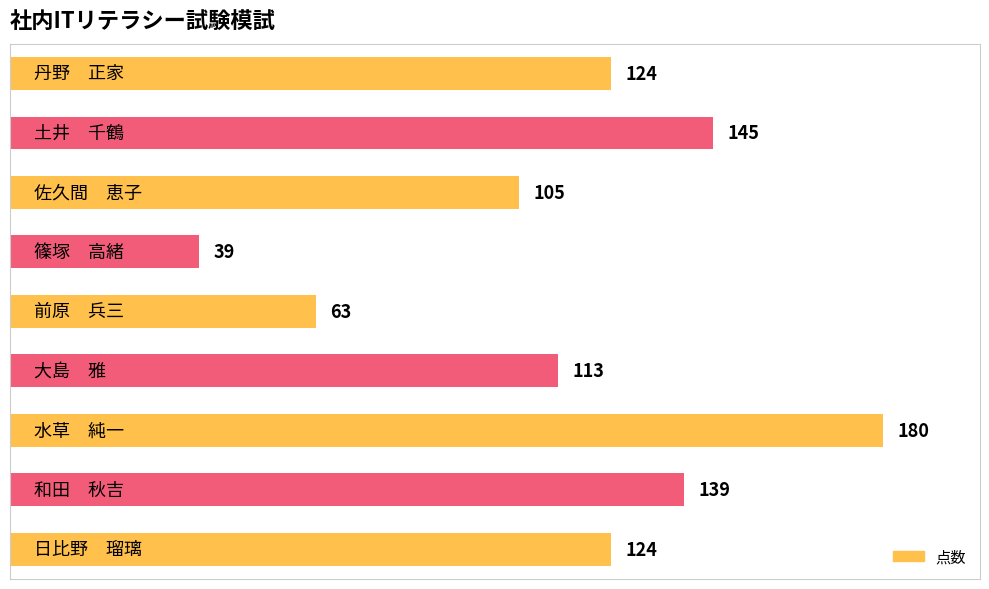

Reading bottom to top, what are all the values shown in this chart?

124	139	180	113	63	39	105	145	124